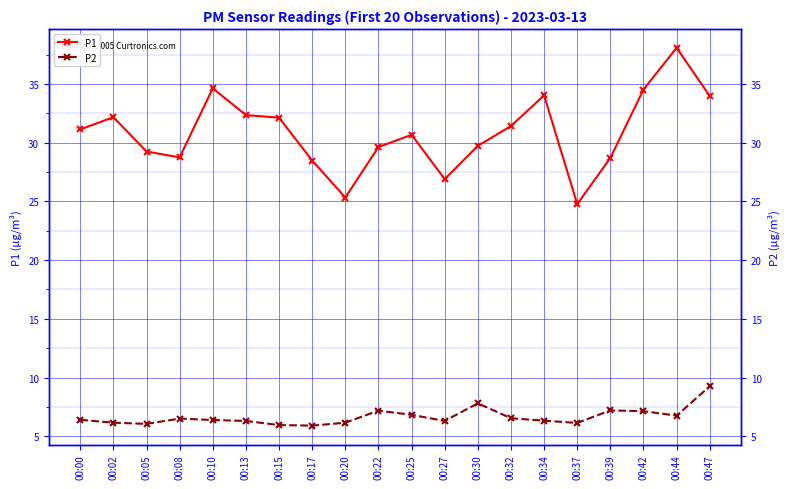

At how many categories does at least one series exceed 29?

14